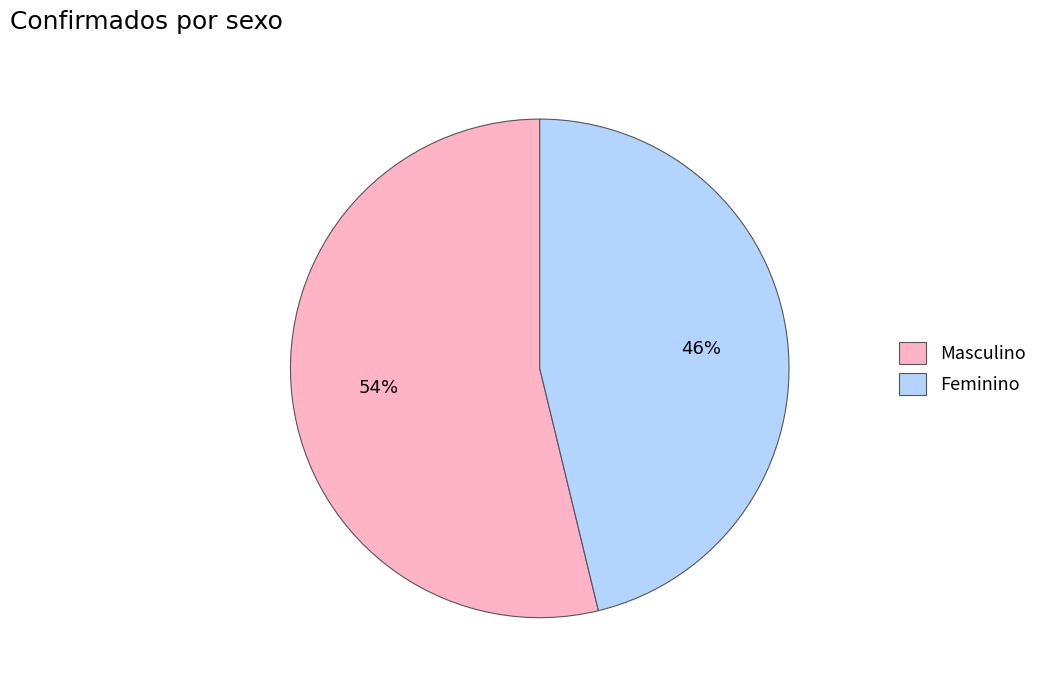

Rank the categories by value from highest to lowest.

Masculino, Feminino